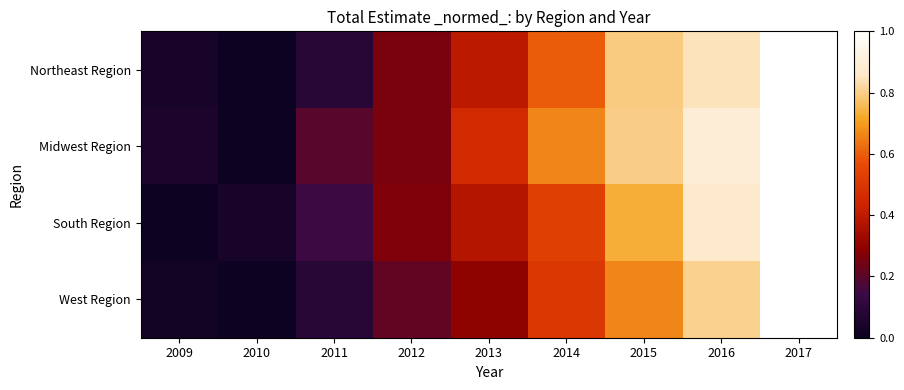

Reading left to right, transcribe all the data shown in this chart.

Northeast Region: 2009=0.0	2010=0.0	2011=0.1	2012=0.3	2013=0.4	2014=0.6	2015=0.8	2016=0.8	2017=1.0
Midwest Region: 2009=0.1	2010=0.0	2011=0.2	2012=0.3	2013=0.5	2014=0.7	2015=0.8	2016=0.9	2017=1.0
South Region: 2009=0.0	2010=0.0	2011=0.1	2012=0.3	2013=0.4	2014=0.5	2015=0.7	2016=0.9	2017=1.0
West Region: 2009=0.0	2010=0.0	2011=0.1	2012=0.2	2013=0.3	2014=0.5	2015=0.7	2016=0.8	2017=1.0